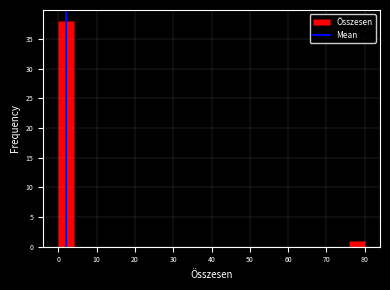

Over which range of the x-axis is the bar tallest?

0 to 4